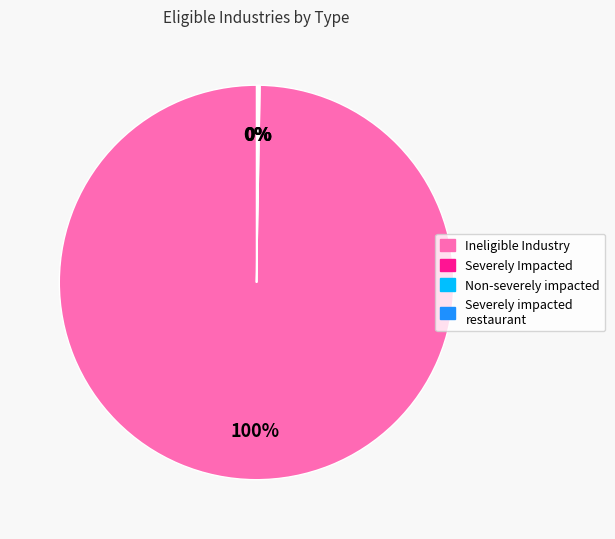

Does any single category account for the majority?

Yes